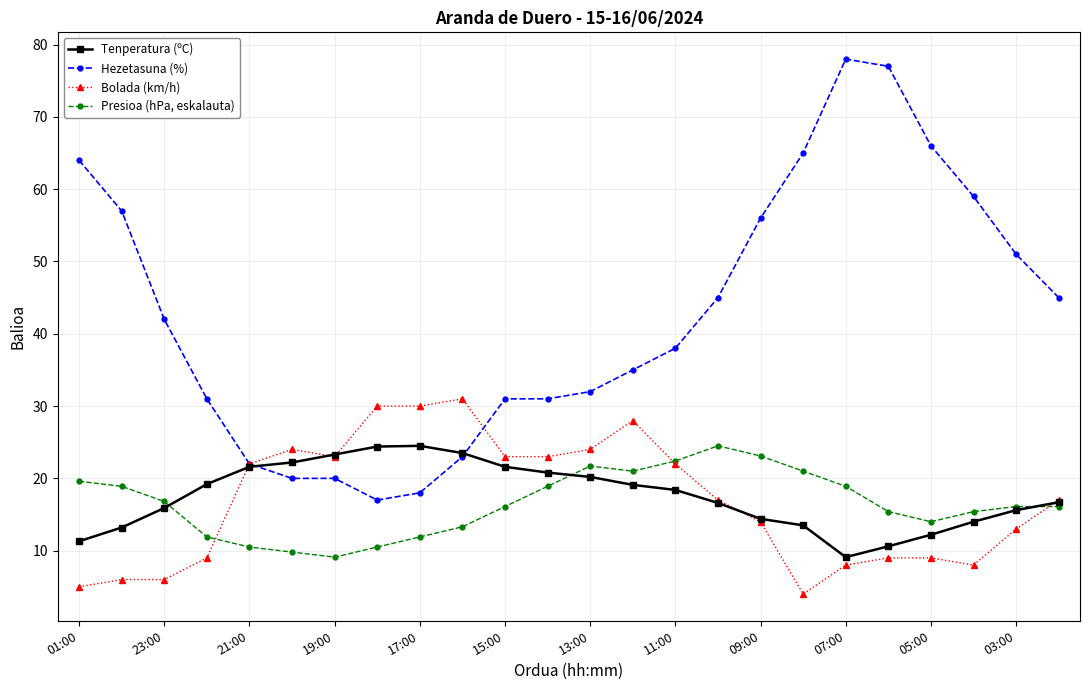

True or false: Hezetasuna (%) has more than 0 points higher than both neighbors.

True